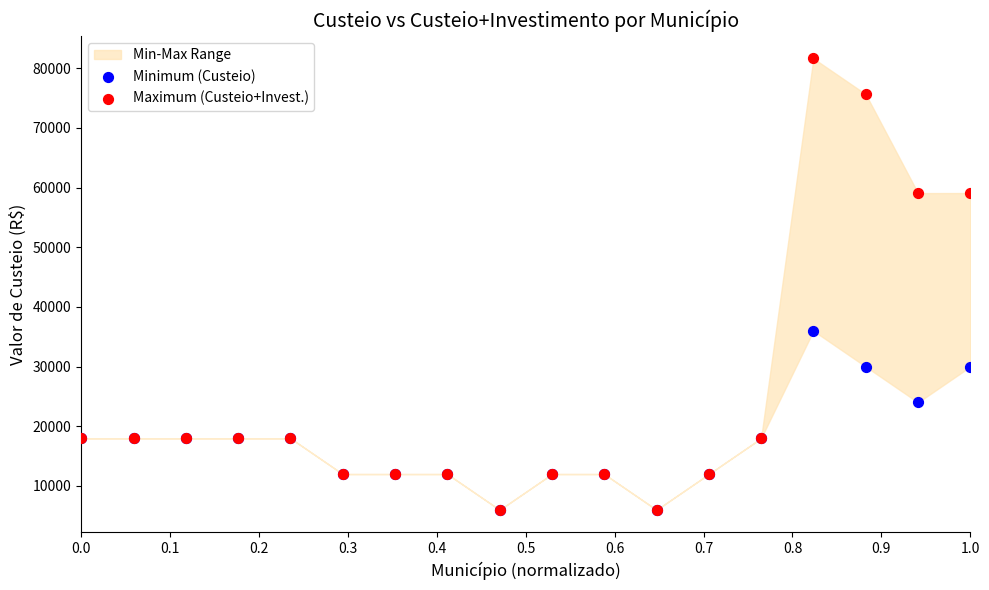

In the Maximum (Custeio+Invest.) series, what Y value is closest to 43827?

59083